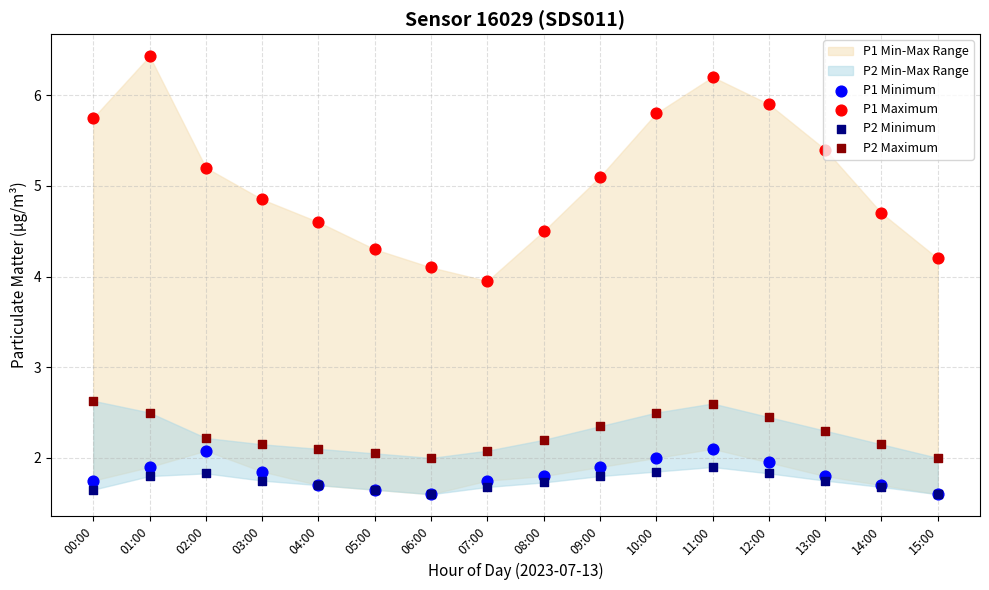

At how many categories does at least one series exceed 3?

16